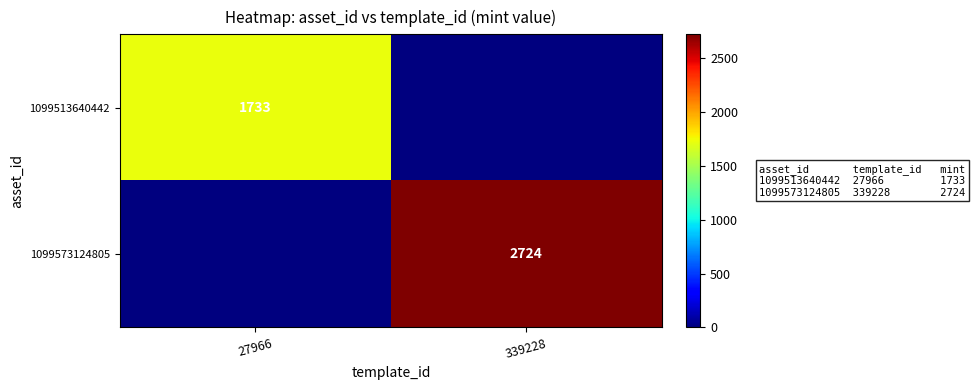

The 1099573124805 series shows 2724 at 339228. True or false?

True